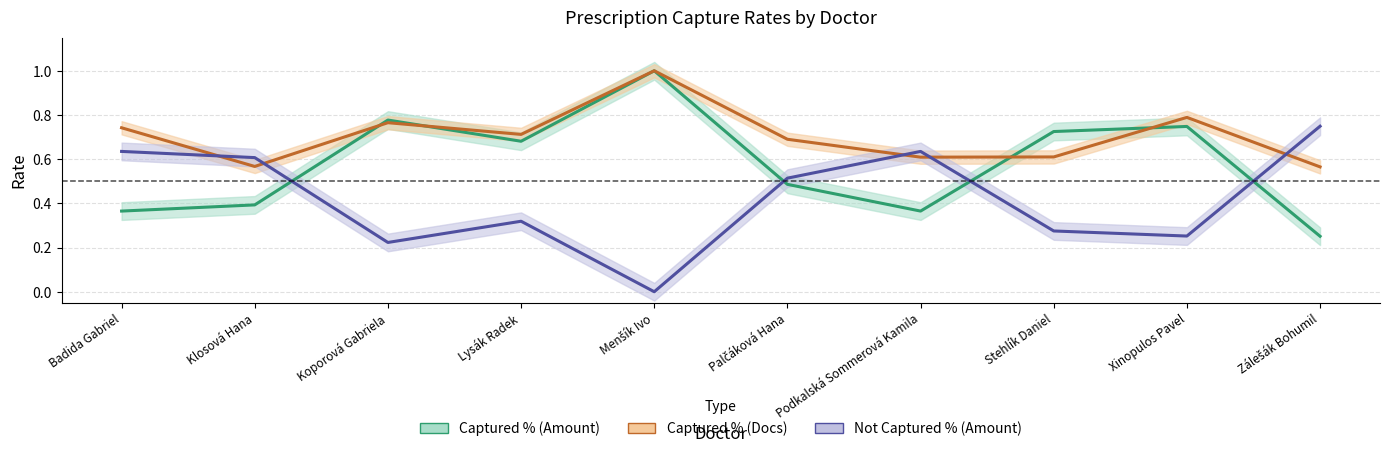

In Not Captured % (Amount), how many points are higher than both neighbors (excluding endpoints)?

2